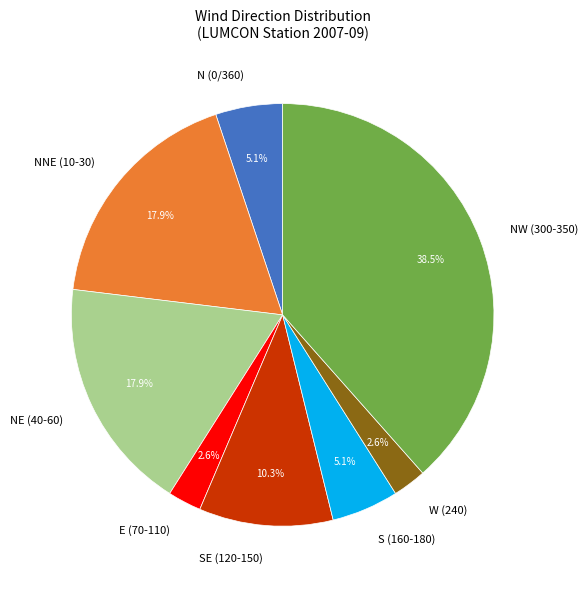

Between SE (120-150) and NNE (10-30), which is larger?

NNE (10-30)